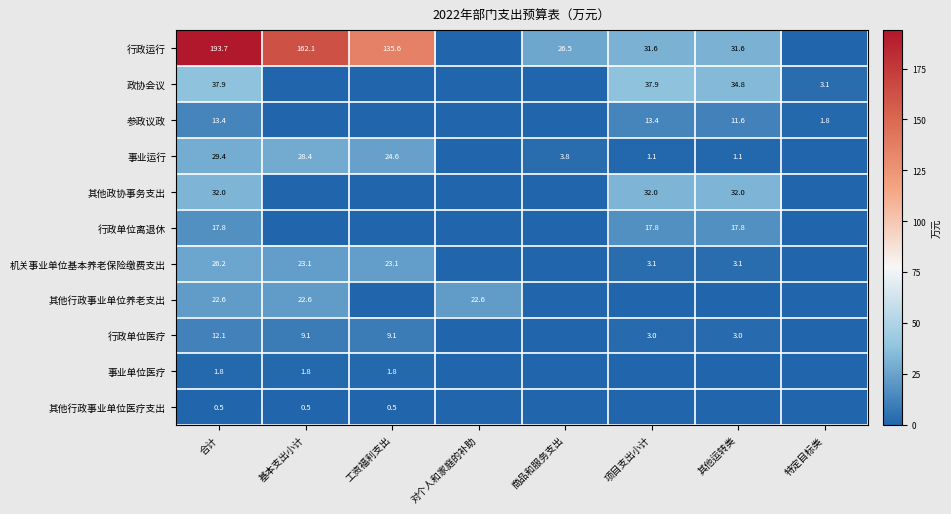

What is the spread (max minus min) of values at 合计?

193.2